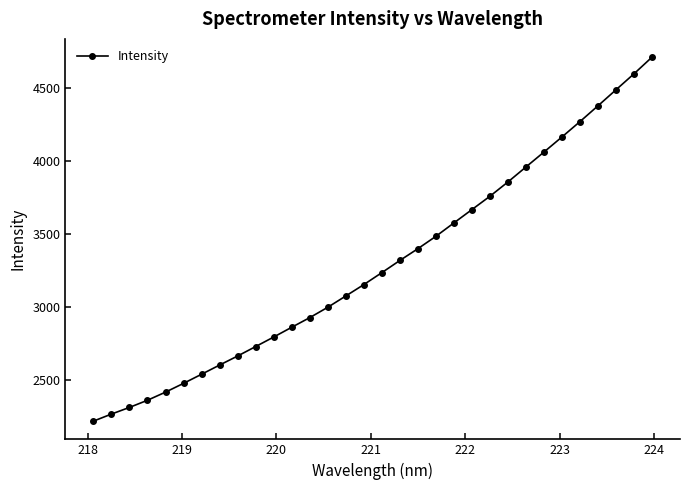

How many values are below 3237?

16